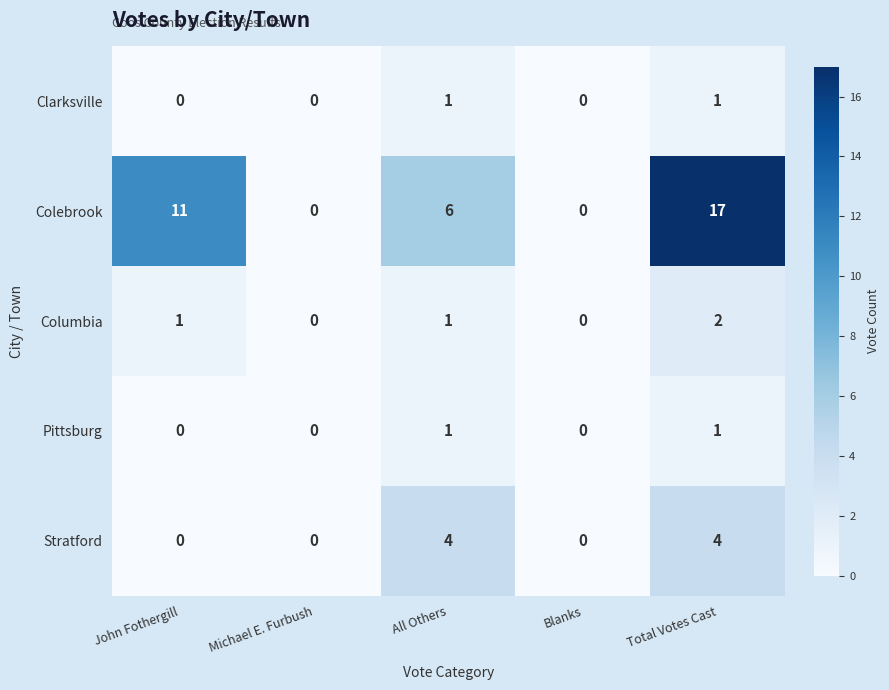

Between Michael E. Furbush and All Others, which series saw the biggest shift?

Colebrook